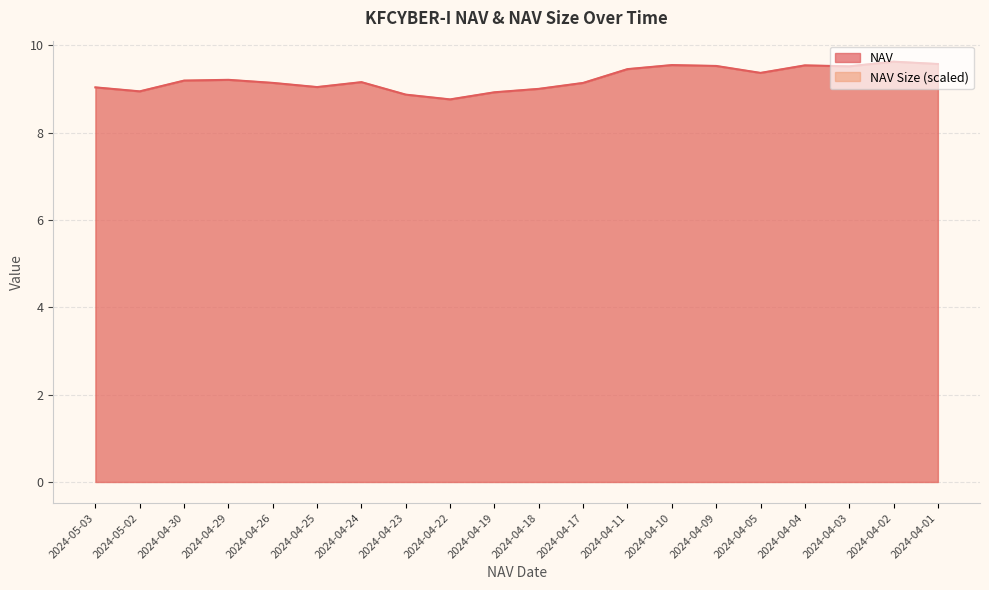

What is the label of the 4th point from the left?

2024-04-29